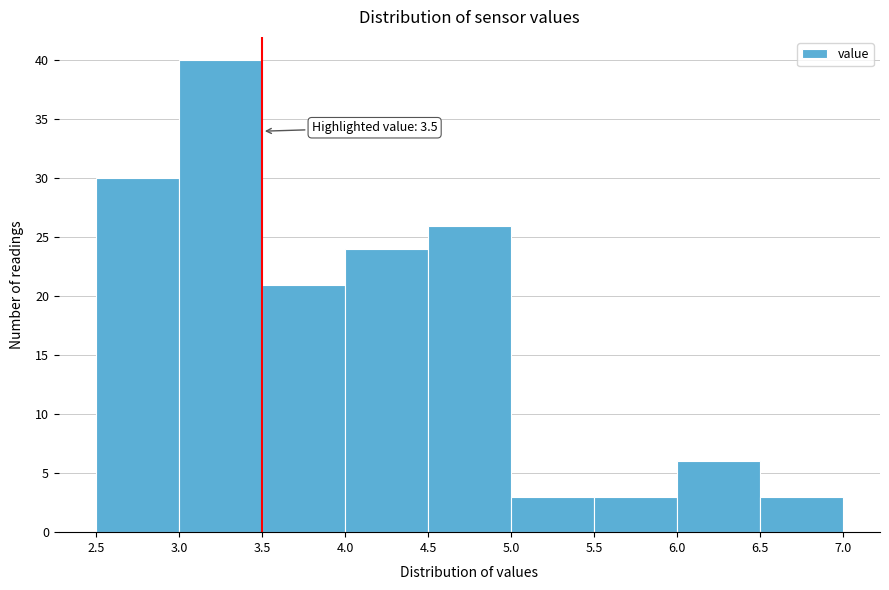

Over which range of the x-axis is the bar tallest?

3.0 to 3.5